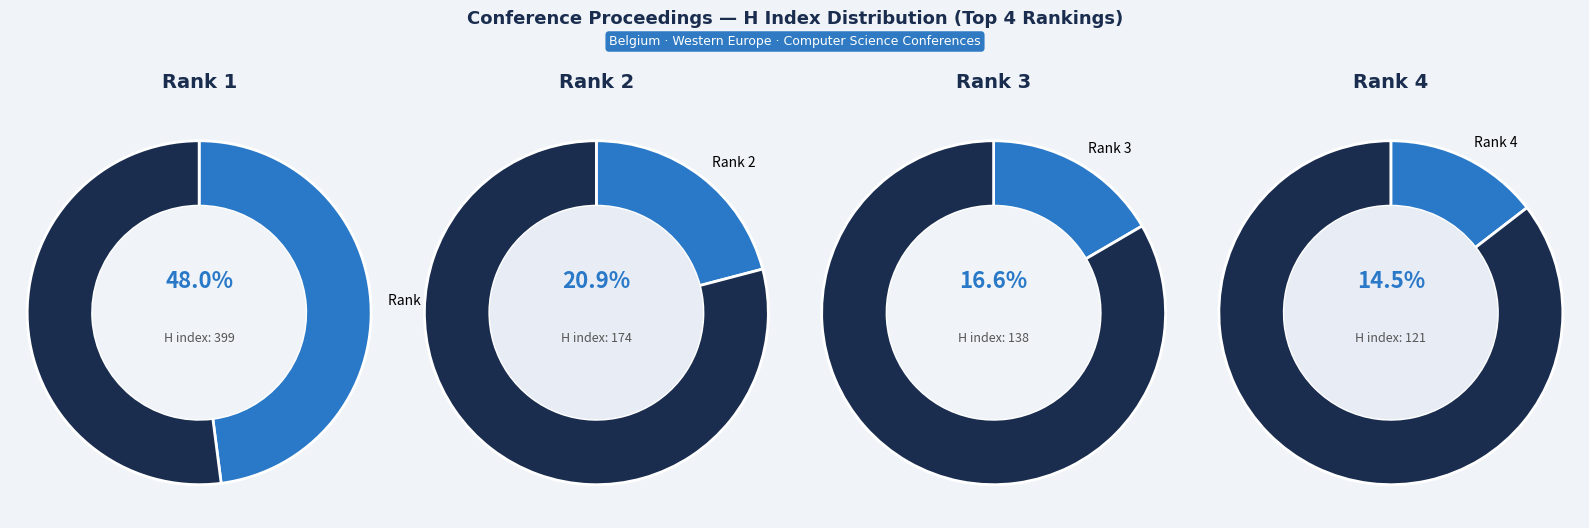

True or false: Rank 5 accounts for 16% of the total.

False